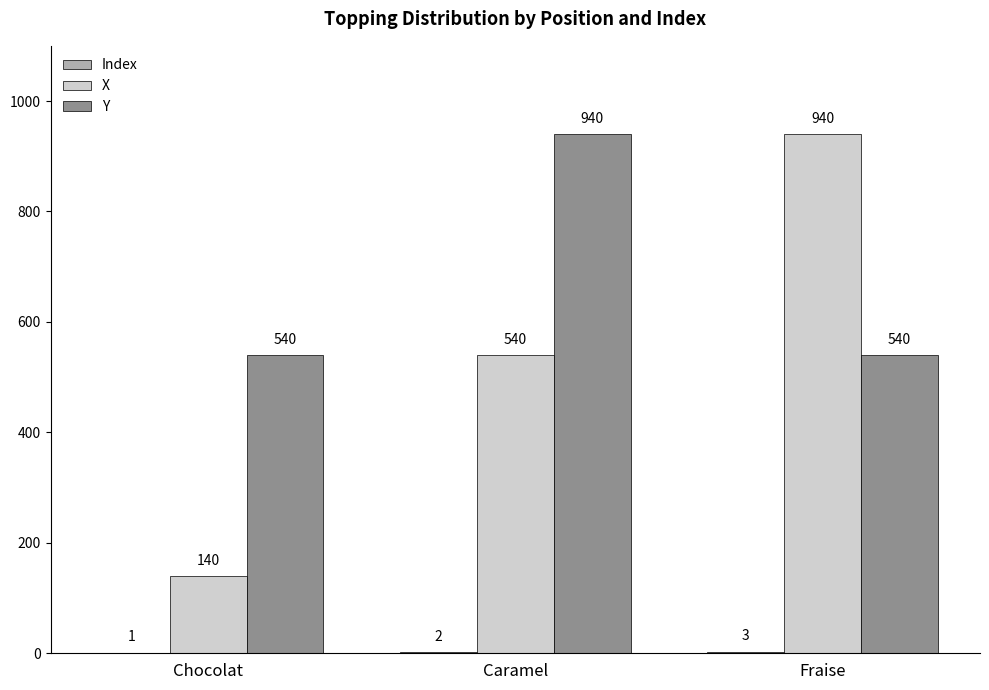

What is the sum of the Y values at Chocolat and Fraise?

1080